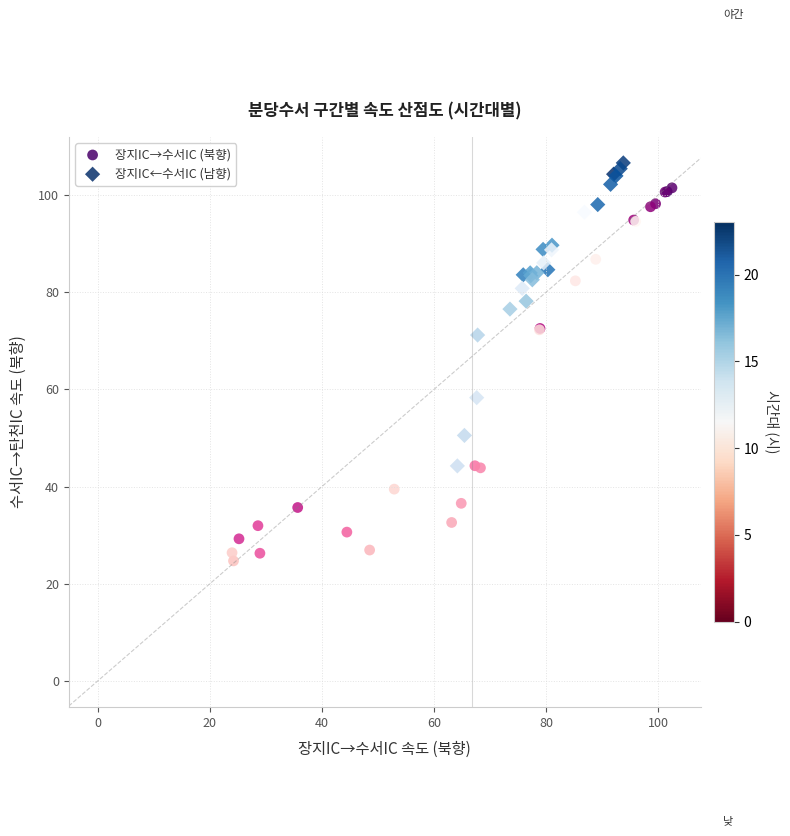

What are all the series names shown in the legend?

장지IC→수서IC (북향), 장지IC←수서IC (남향)